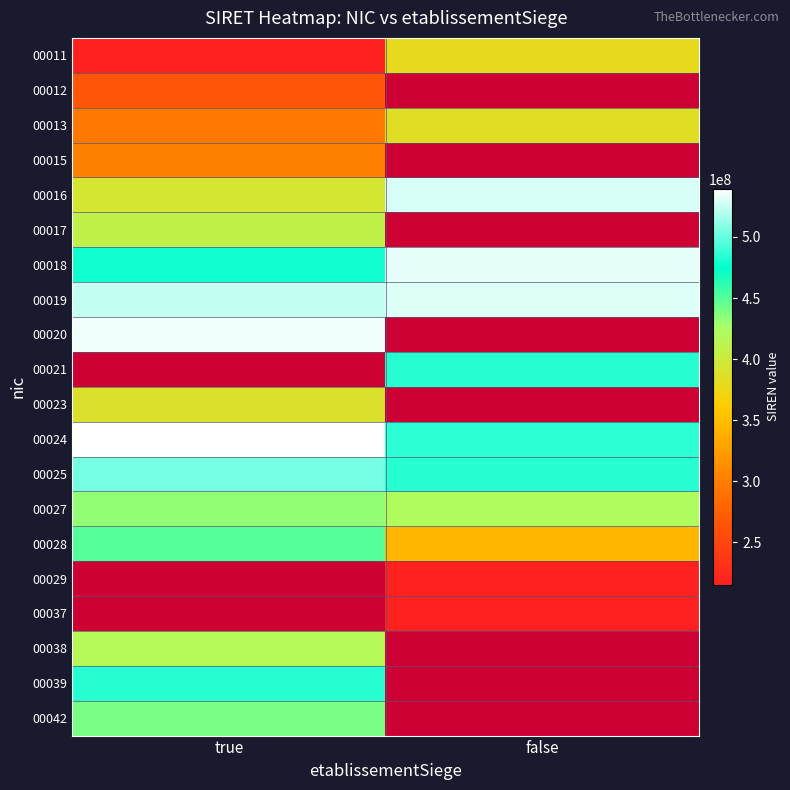

How many data points does each series have?

2